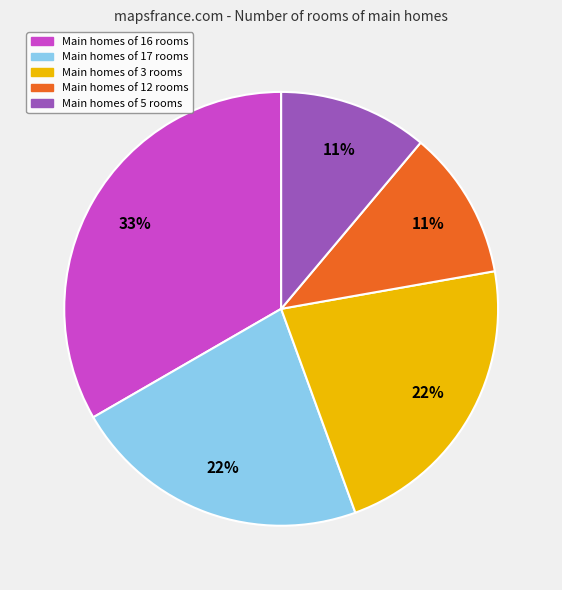

Approximately how many times larger is the value at Main homes of 5 rooms compared to Main homes of 17 rooms?

0.5